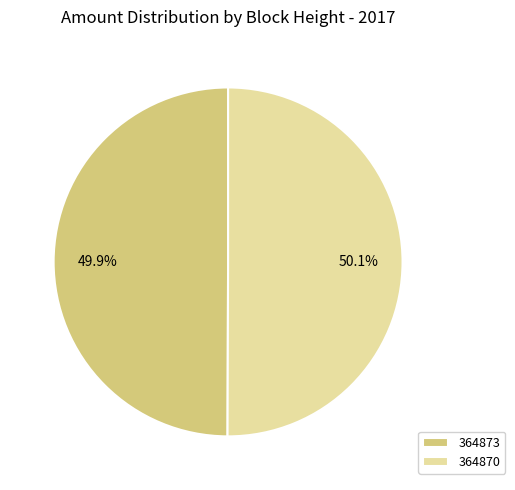

How much of the chart is everything except 364873?

50.1%